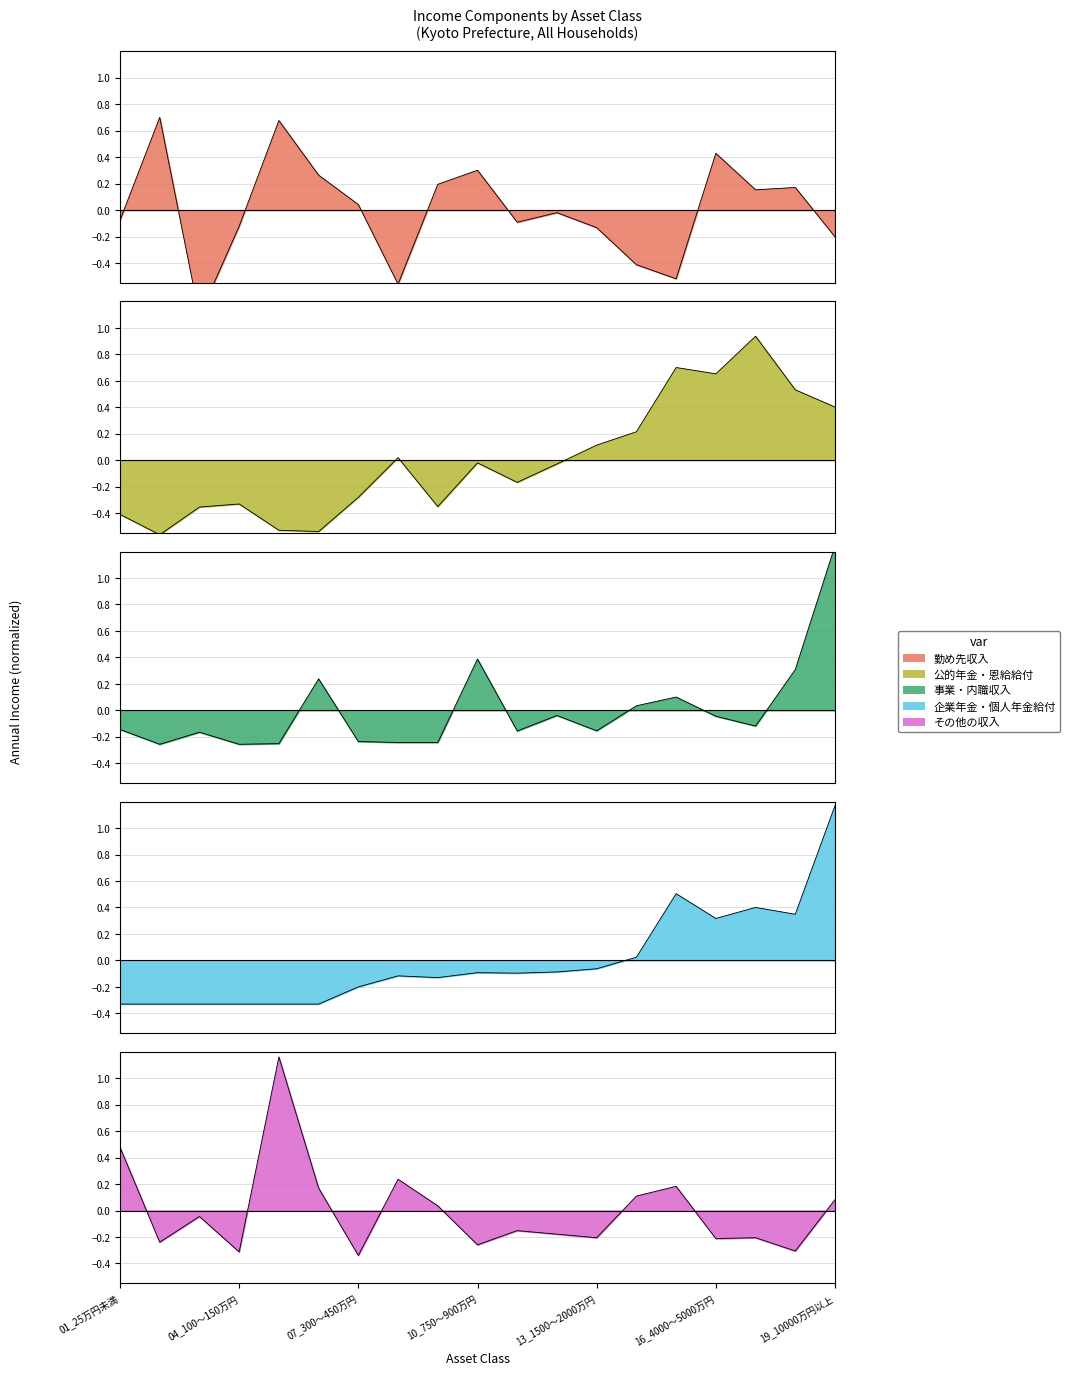

List the labels in order of 公的年金・恩給給付 value, smallest first.

02_25～50万円, 06_200～300万円, 05_150～200万円, 01_25万円未満, 03_50～100万円, 09_600～750万円, 04_100～150万円, 07_300～450万円, 11_900～1200万円, 12_1200～1500万円, 10_750～900万円, 08_450～600万円, 13_1500～2000万円, 14_2000～3000万円, 19_10000万円以上, 18_7500～10000万円, 16_4000～5000万円, 15_3000～4000万円, 17_5000～7500万円